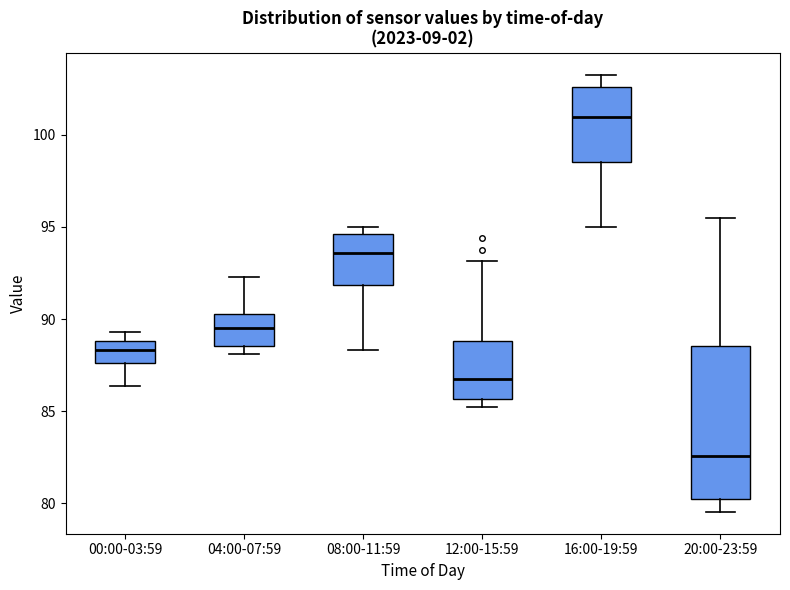

Which box has the highest median line?

16:00-19:59